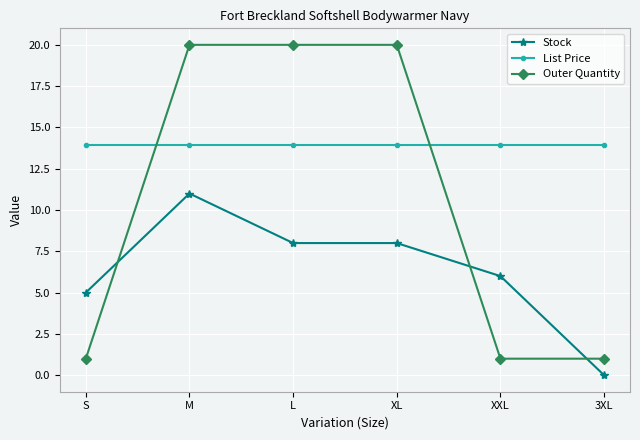

True or false: List Price and Stock intersect in this chart.

False